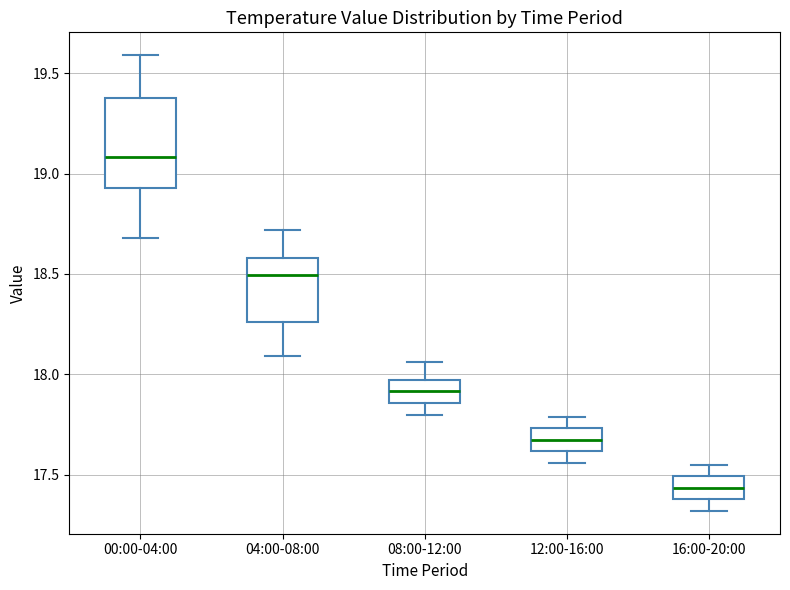

Which box's median line is the lowest?

16:00-20:00